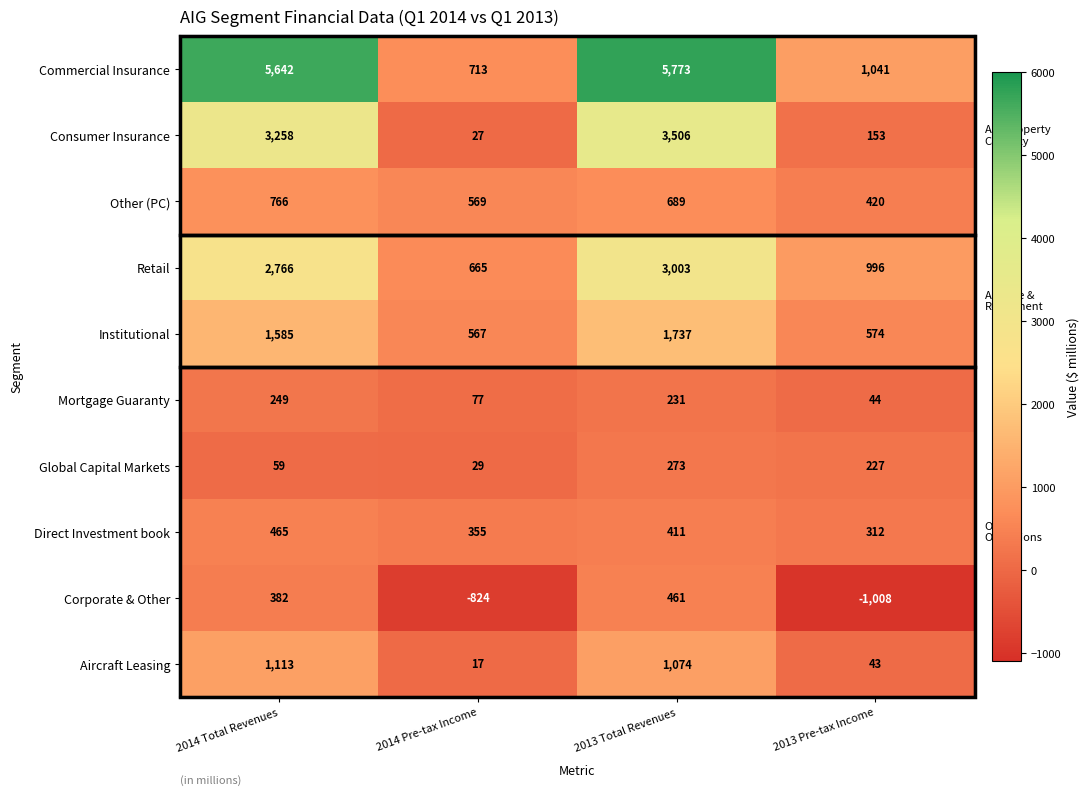

How many distinct data groups are displayed?

10